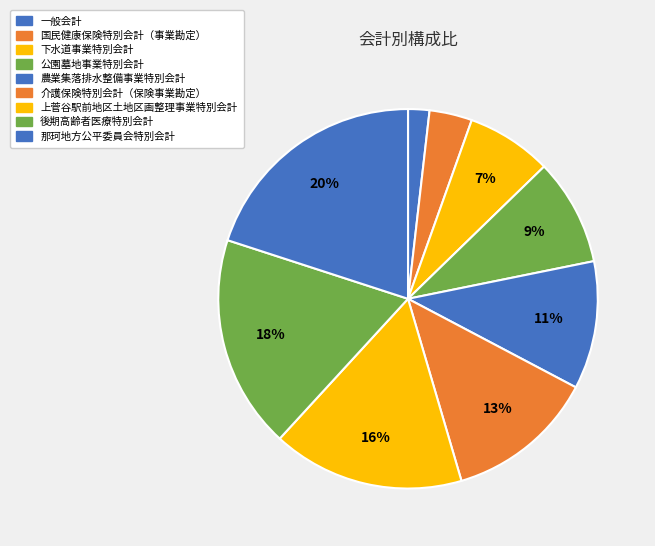

What is the largest slice in the pie chart?

那珂地方公平委員会特別会計